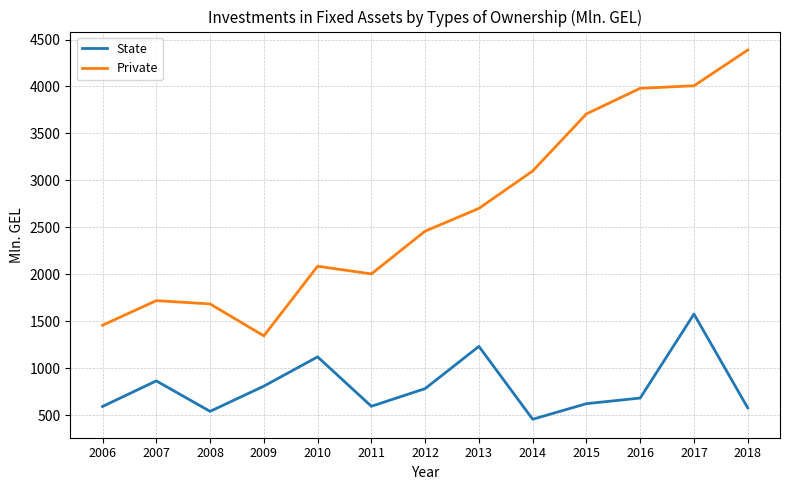

True or false: State and Private cross at least once.

False